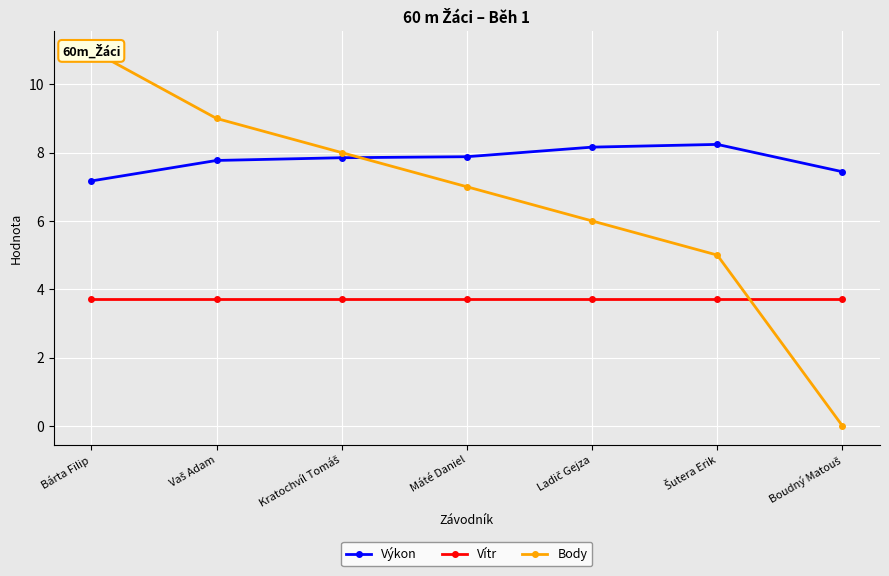

Which category has the lowest value in the Vítr series?

Bárta Filip